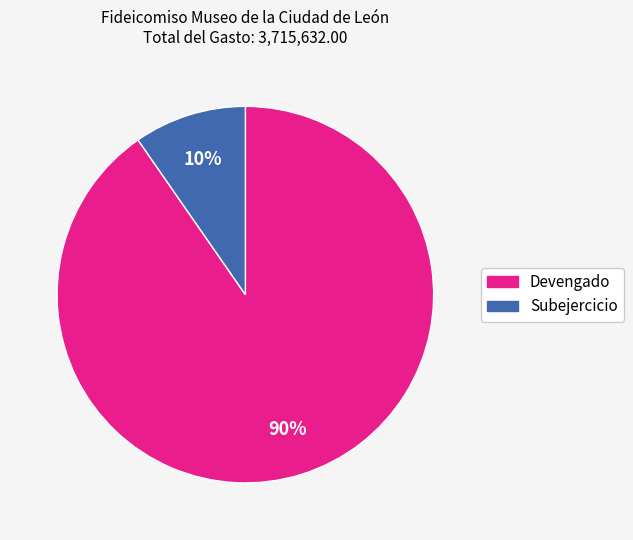

The Devengado slice represents 90% of the pie. True or false?

True